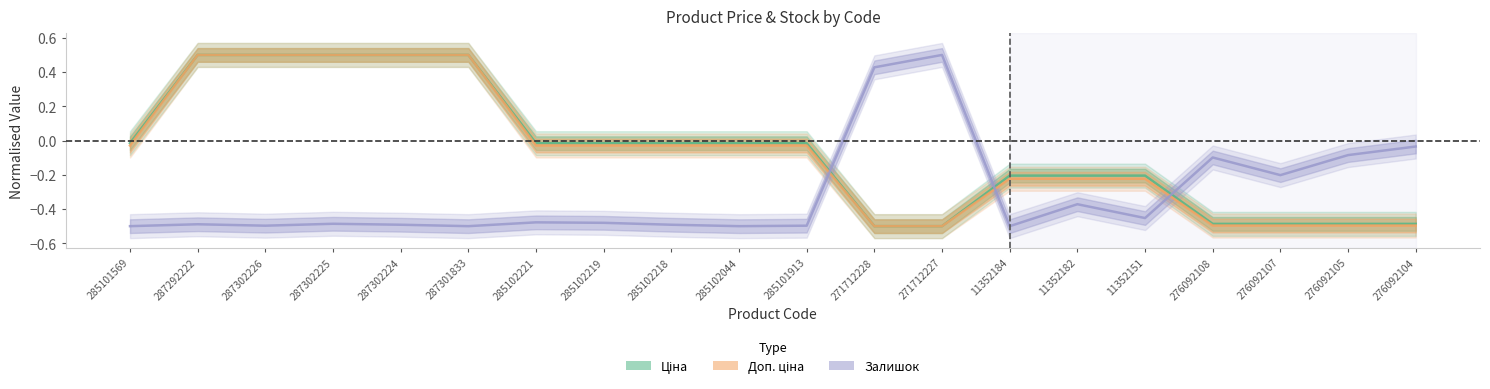

What is the sum of the Доп. ціна values at 285102219 and 285102044?

-0.1